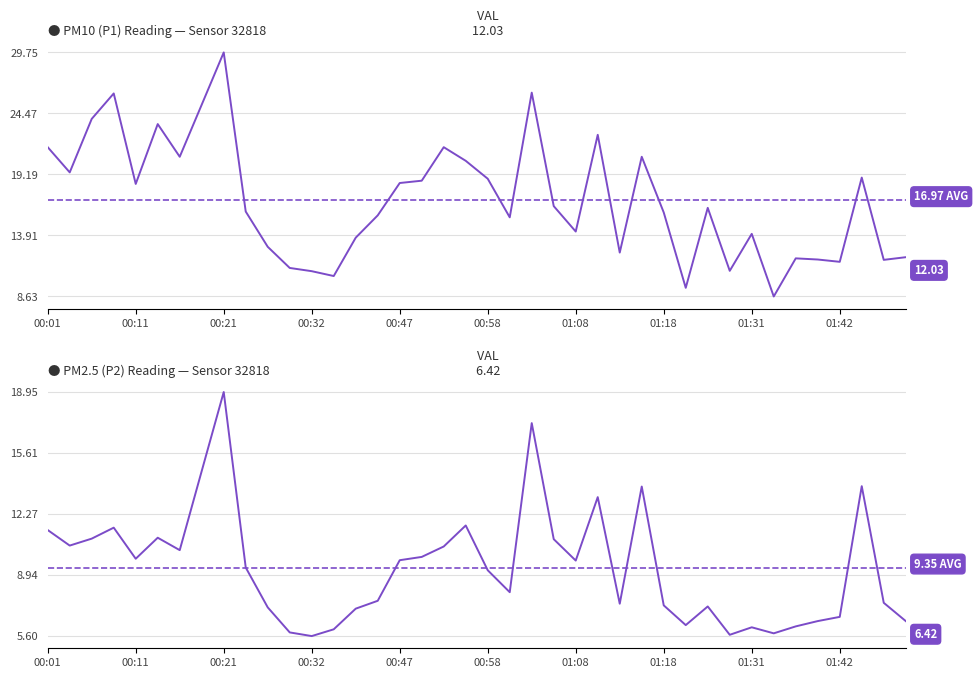

Is this an area chart (filled region under the line)?

No